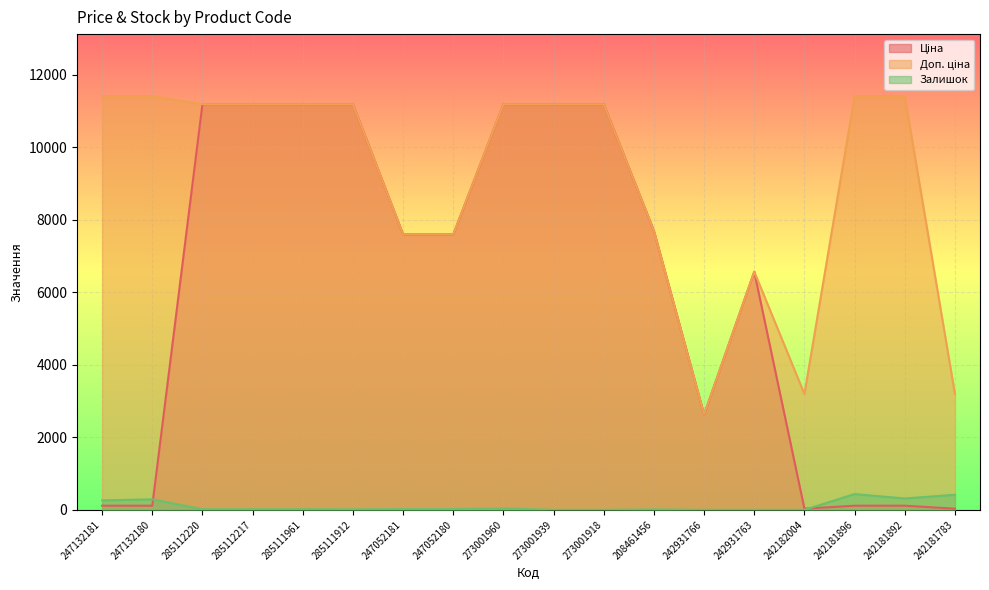

Is it true that Доп. ціна equals 11410.0 at 247132180?

True